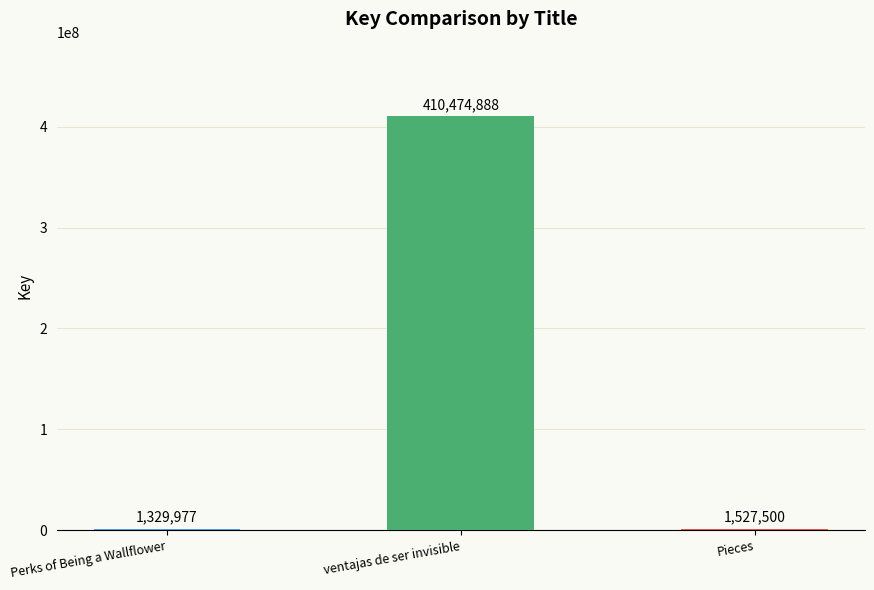

Approximately how many times larger is the value at Perks of Being a Wallflower compared to Pieces?

0.9